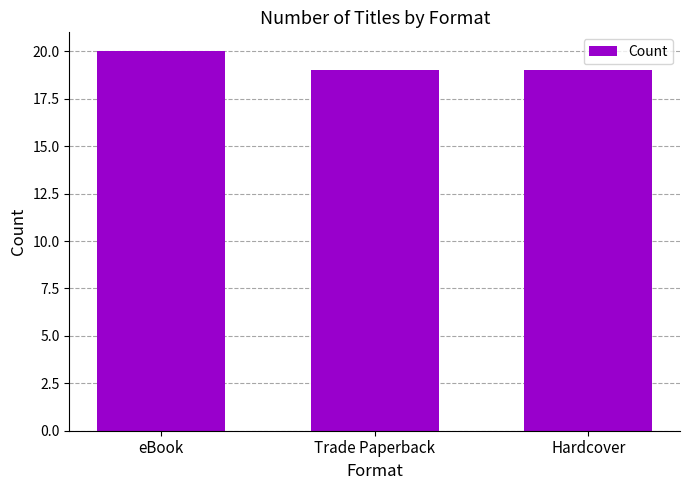

Reading left to right, extract all data points from this chart.

20	19	19